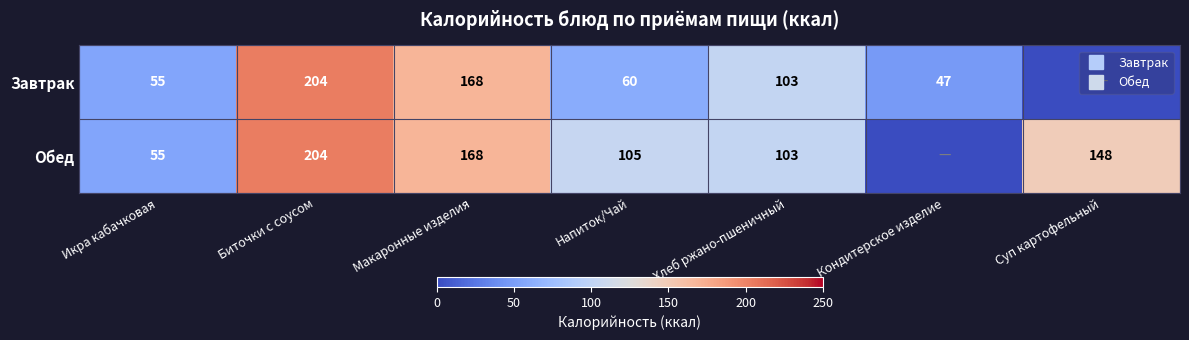

Which has a higher value, Напиток/Чай or Кондитерское изделие?

Напиток/Чай